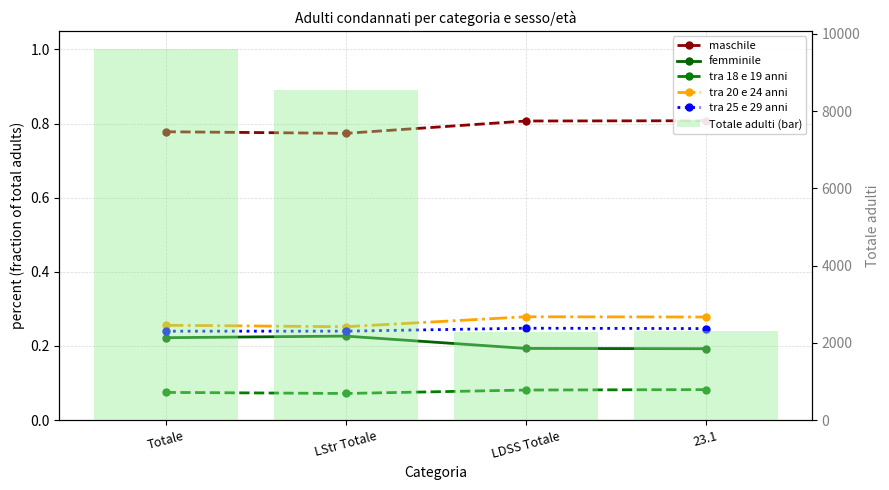

Which series has the largest total across all categories?

Totale adulti (bar)